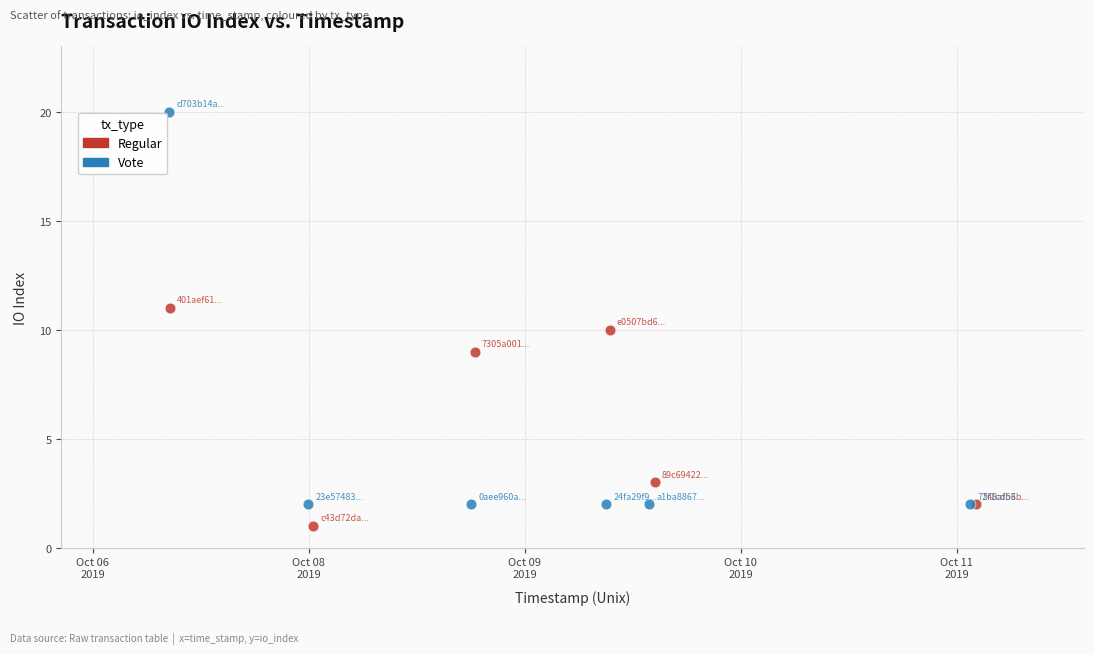

Which series has the widest spread of Y values?

Vote